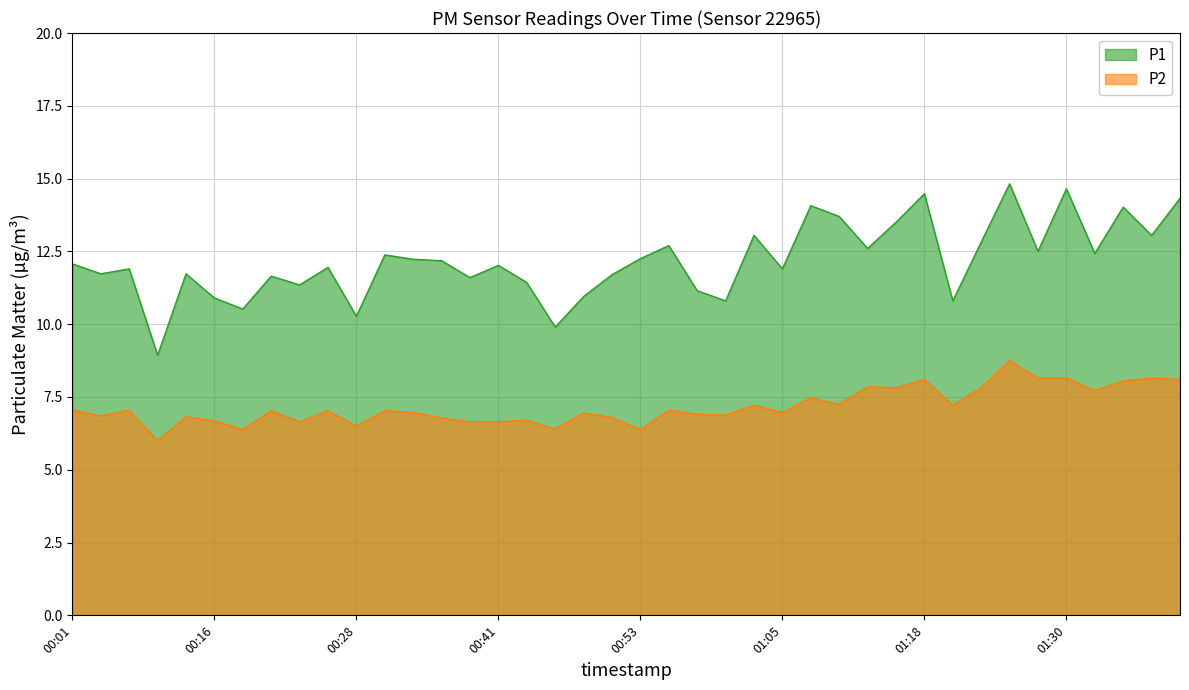

At 00:08, list the series in order from largest to smallest.

P1, P2